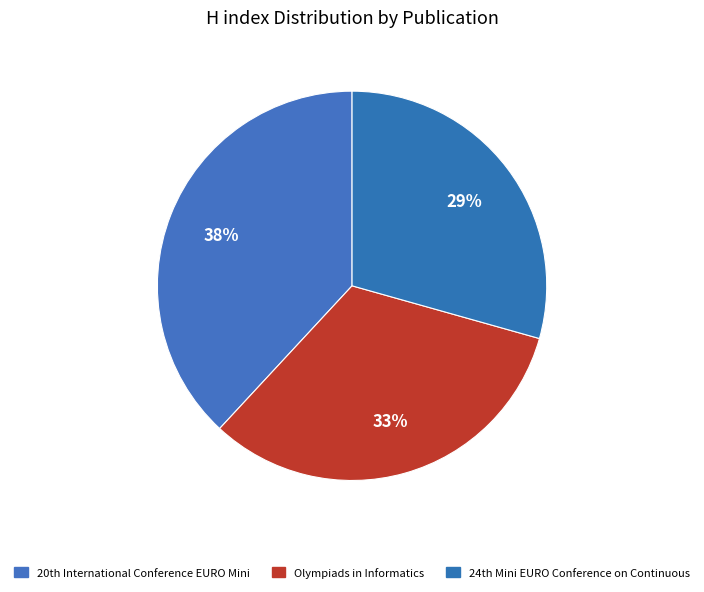

The Olympiads in Informatics slice represents 33% of the pie. True or false?

True